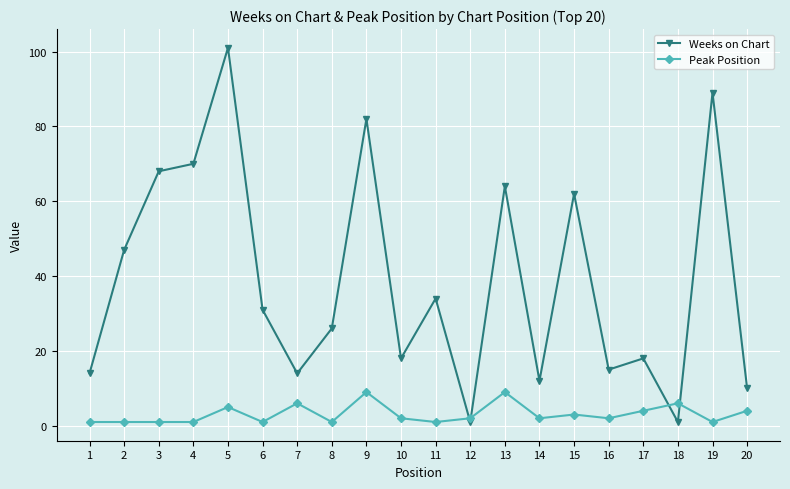

What is the average value of the Weeks on Chart series?

39